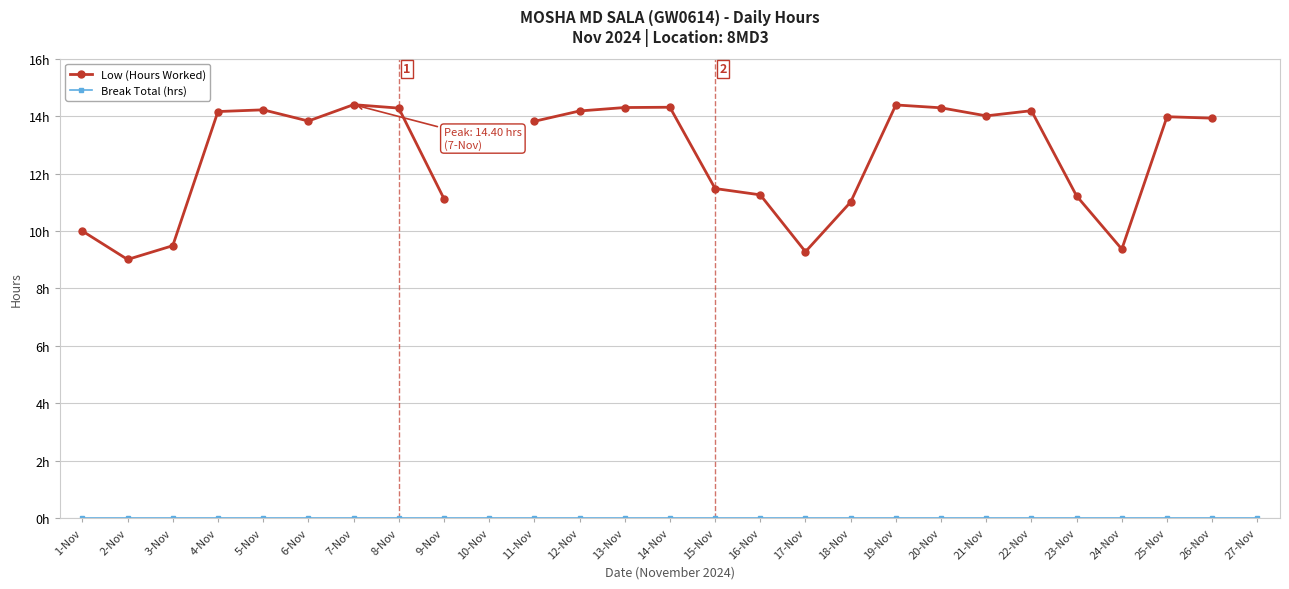

How many lines are shown in the chart?

2